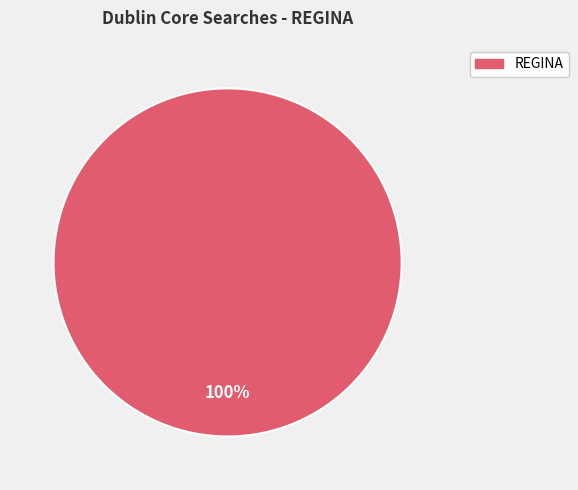

How many segments does this pie chart have?

1